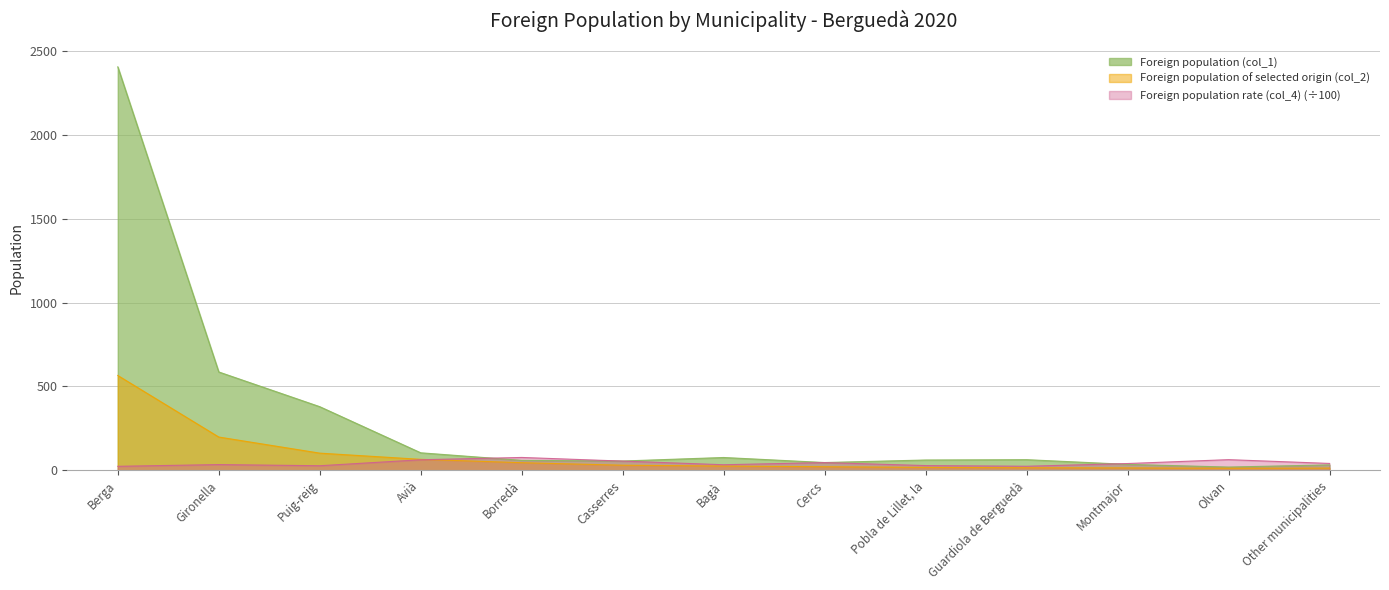

Is it true that Foreign population rate (col_4) equals 40.0 at Montmajor?

True